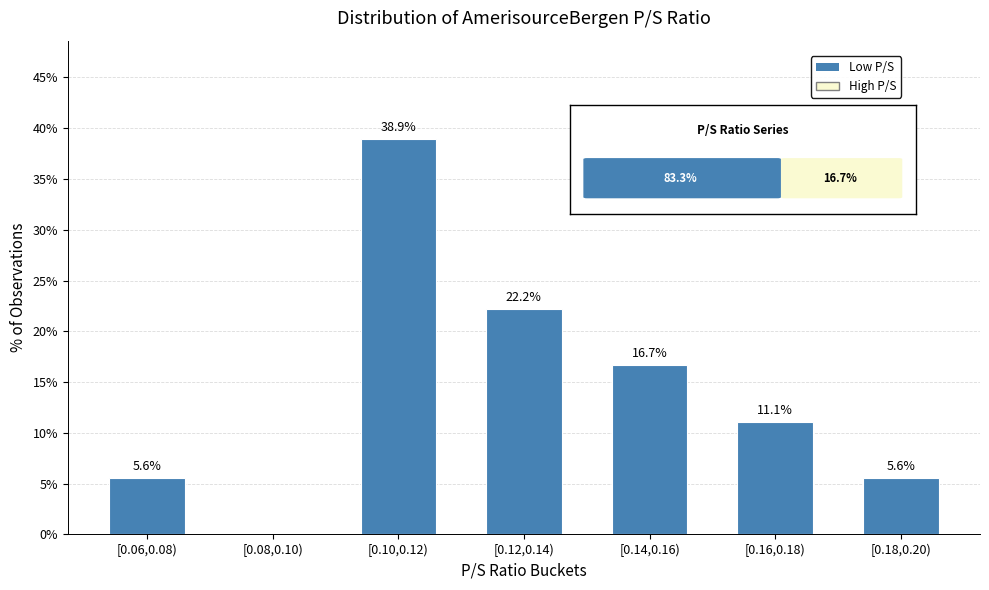

Reading left to right, extract all data points from this chart.

[0.06,0.08)=5.6	[0.08,0.10)=0.0	[0.10,0.12)=38.9	[0.12,0.14)=22.2	[0.14,0.16)=16.7	[0.16,0.18)=11.1	[0.18,0.20)=5.6